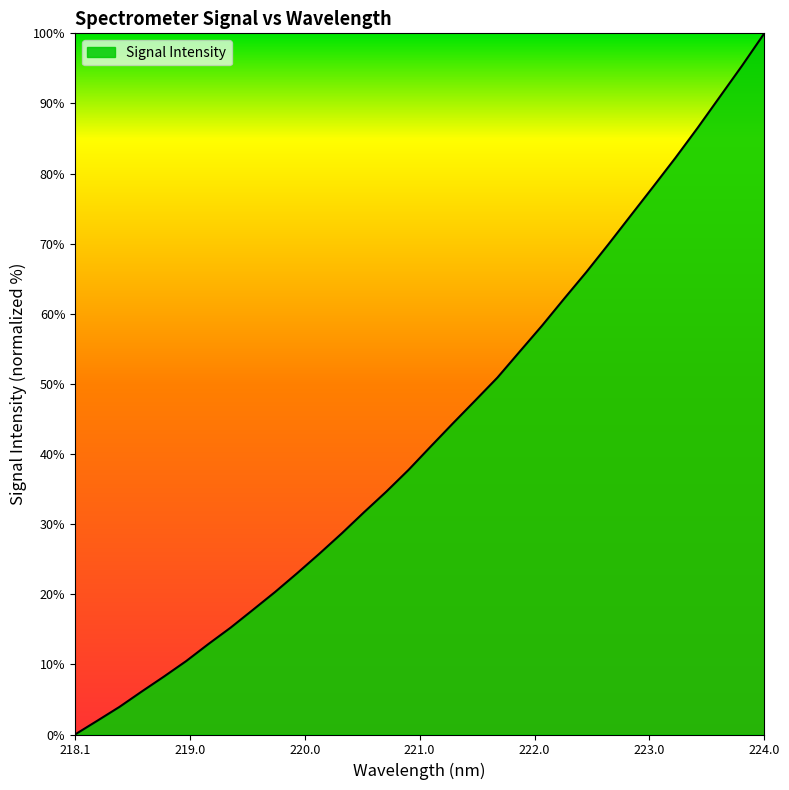

What is the difference between the maximum and minimum values?

100.0